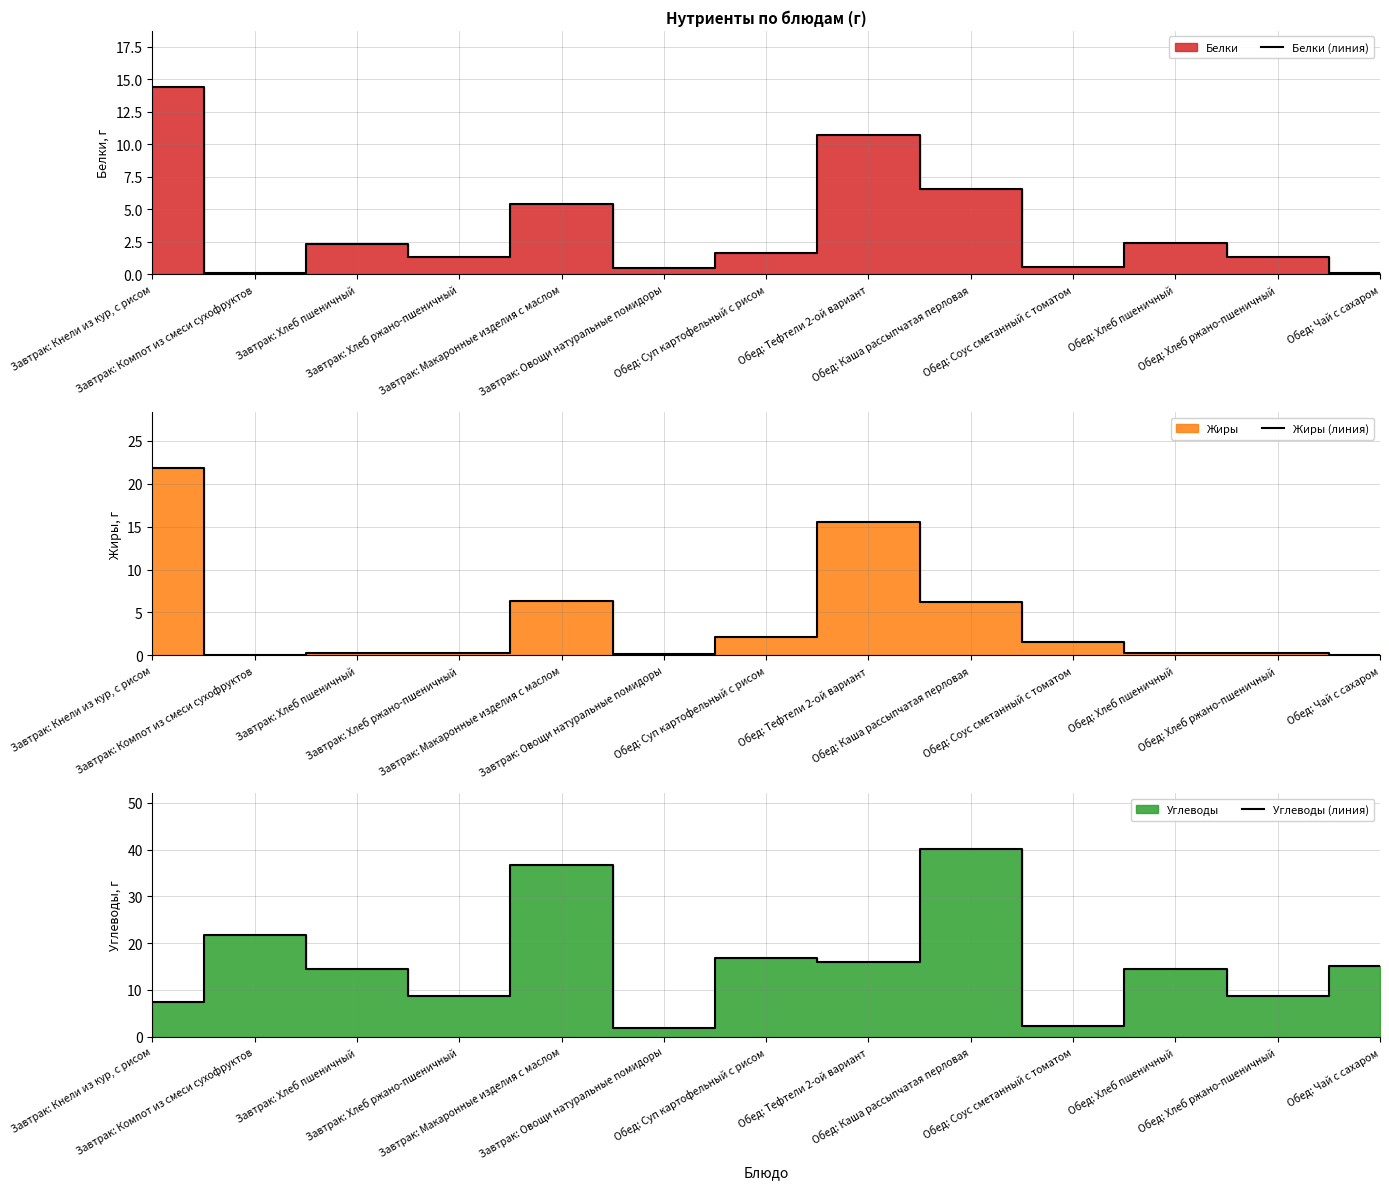

Which series changed the most between Завтрак: Хлеб ржано-пшеничный and Обед: Чай с сахаром?

Углеводы (линия)